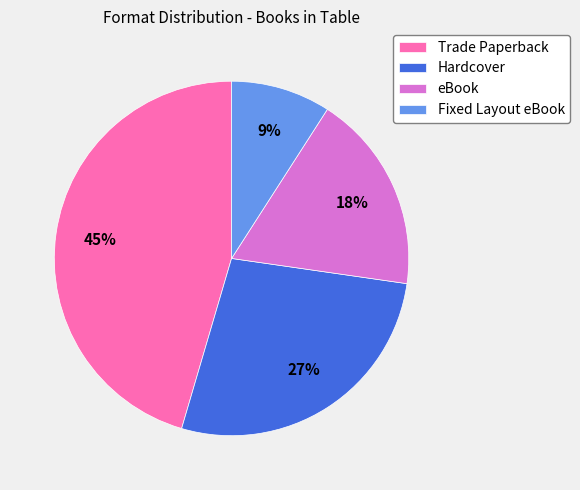

How many segments does this pie chart have?

4